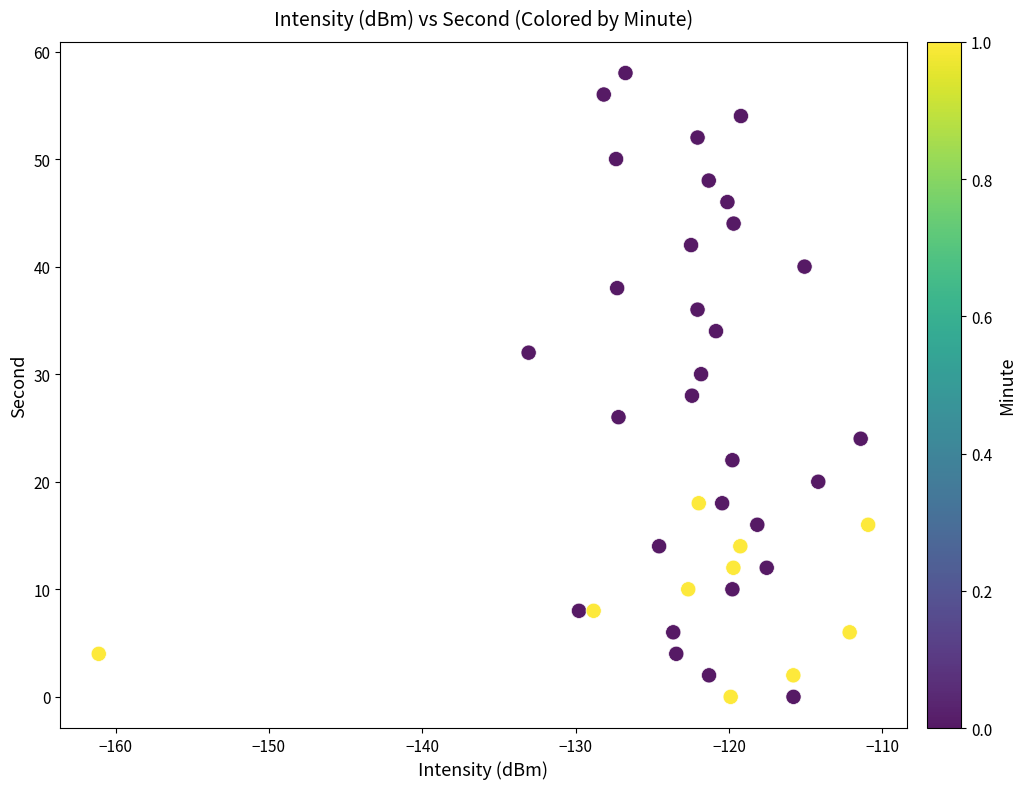

What is the range of Y values (max minus min)?

58